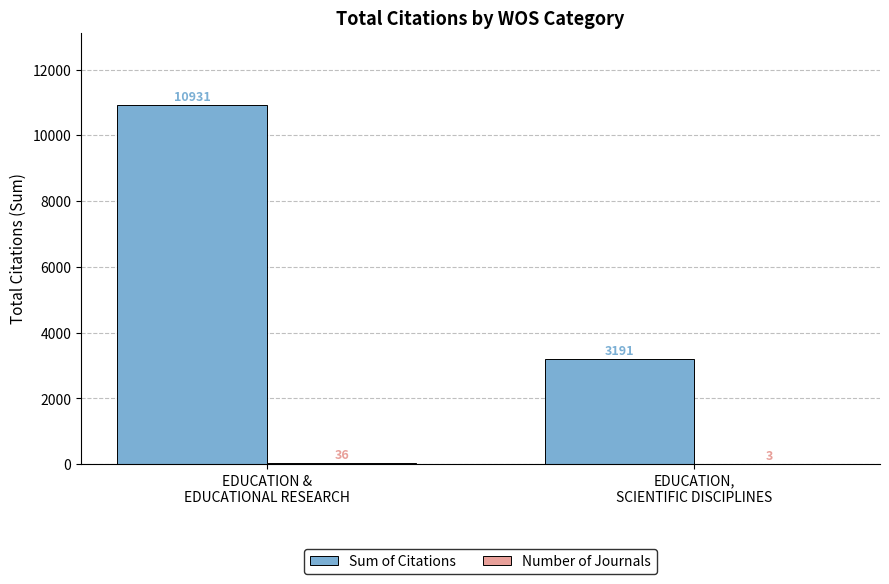

Which series has the largest total across all categories?

Sum of Citations